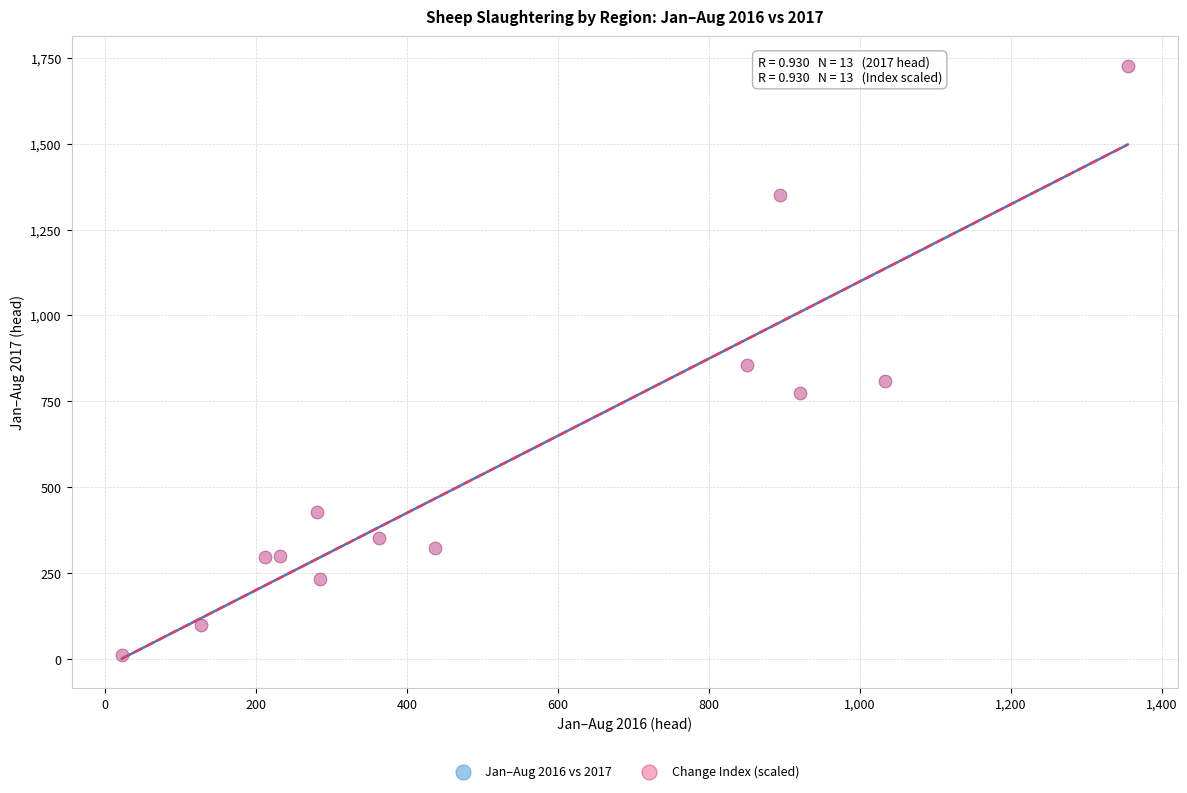

Which series has the largest Y range (max minus min)?

Change Index (scaled)